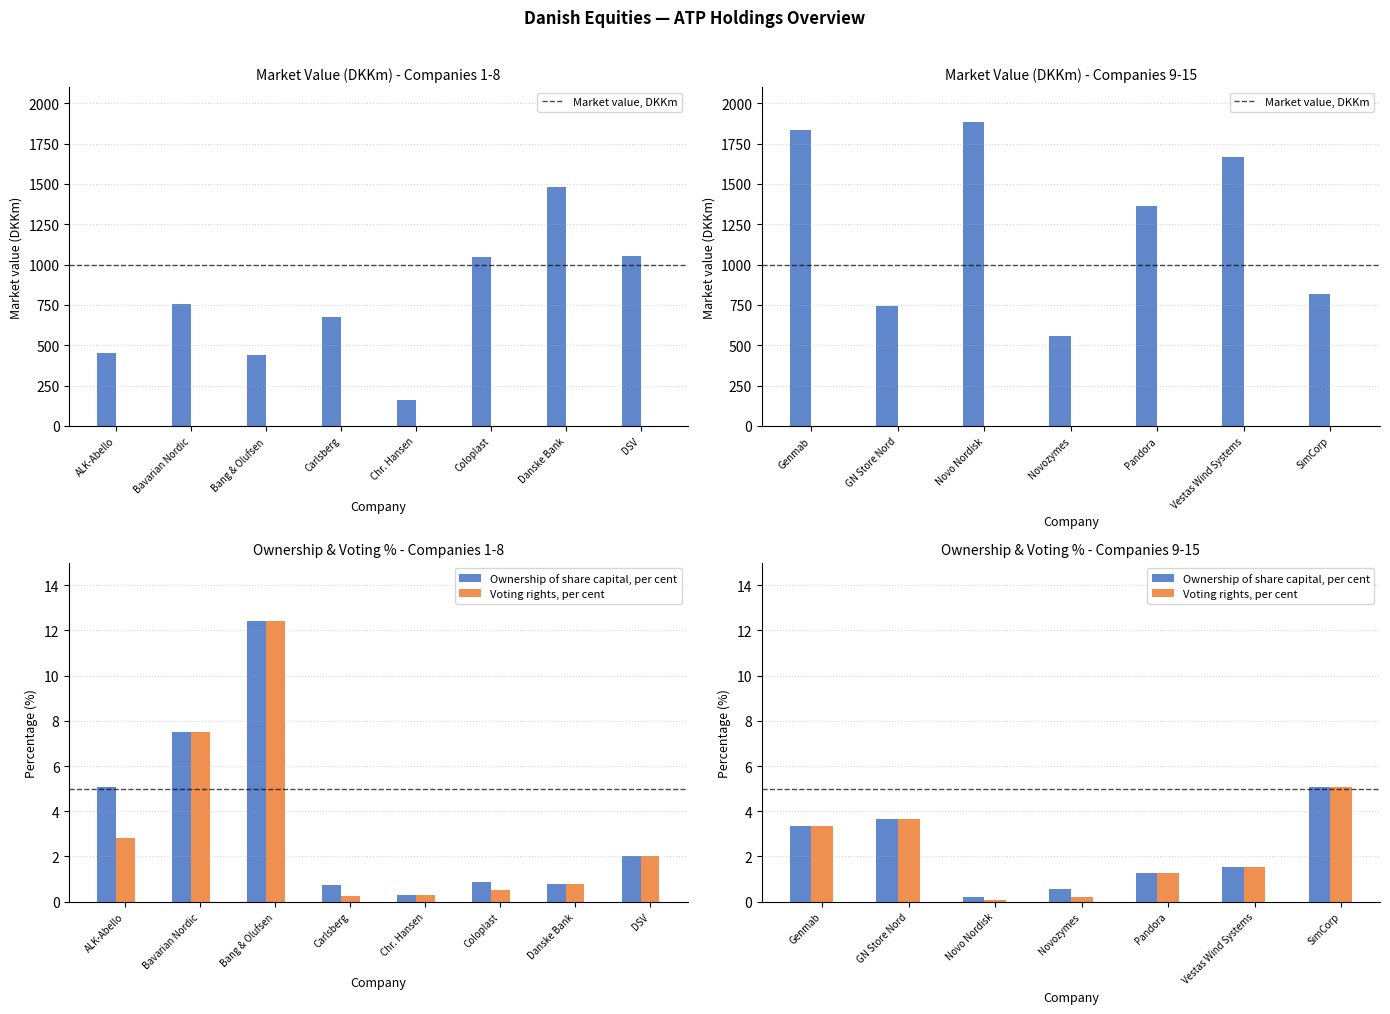

Which series changed the most between GN Store Nord and Vestas Wind Systems?

Market value, DKKm